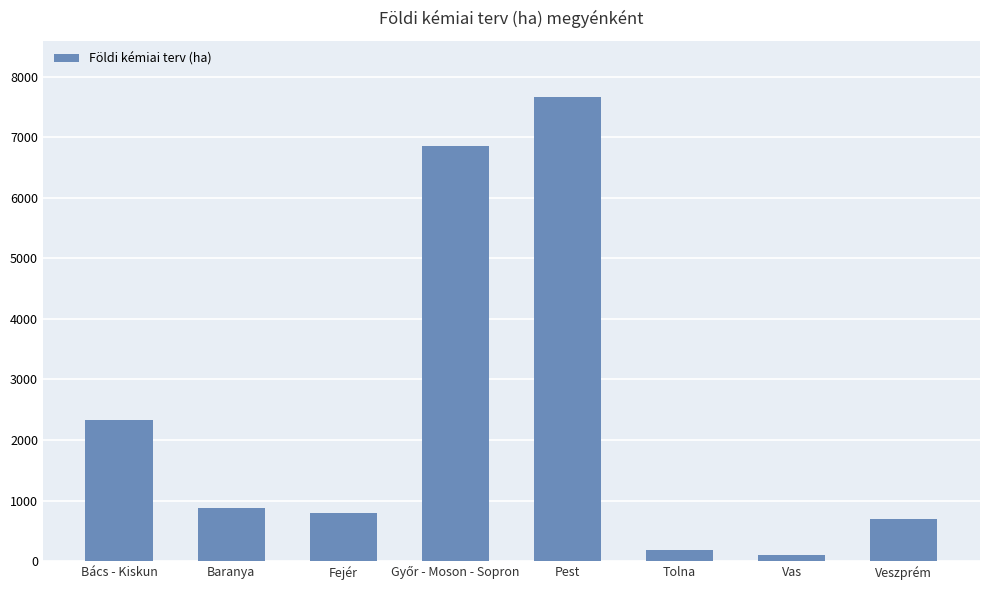

What is the average value?

2442